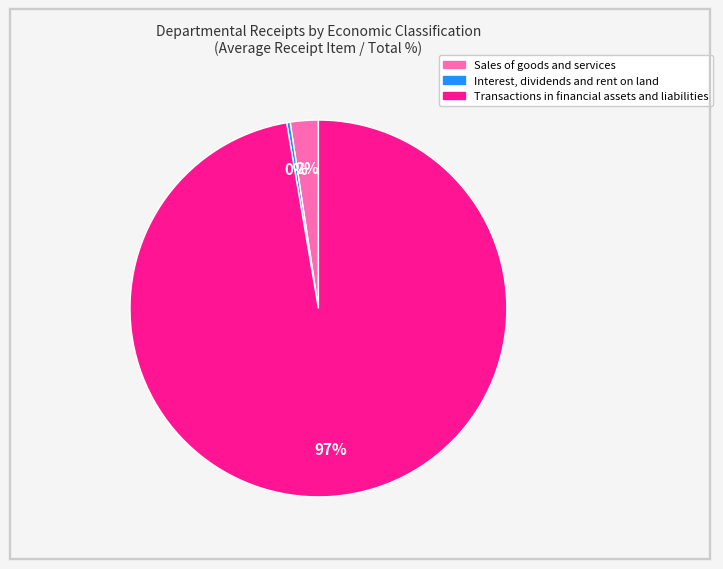

To the nearest percent, what is the difference between the Sales of goods and services and Interest, dividends and rent on land slice percentages?

2%